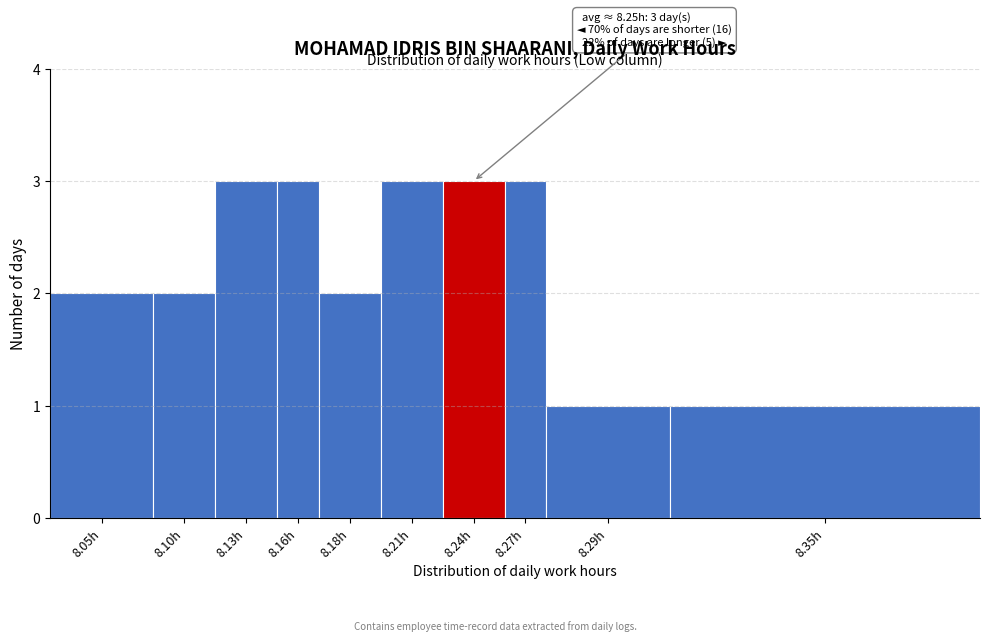

Reading left to right, extract all data points from this chart.

8.05h=2	8.10h=2	8.13h=3	8.16h=3	8.18h=2	8.21h=3	8.24h=3	8.27h=3	8.29h=1	8.35h=1